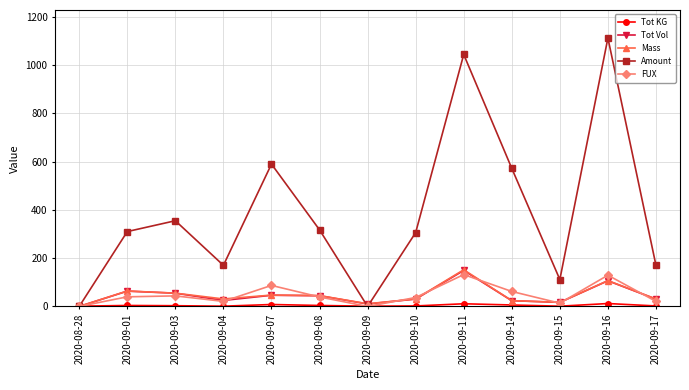

What is the difference between the highest and lowest values at 2020-09-09?

11.0